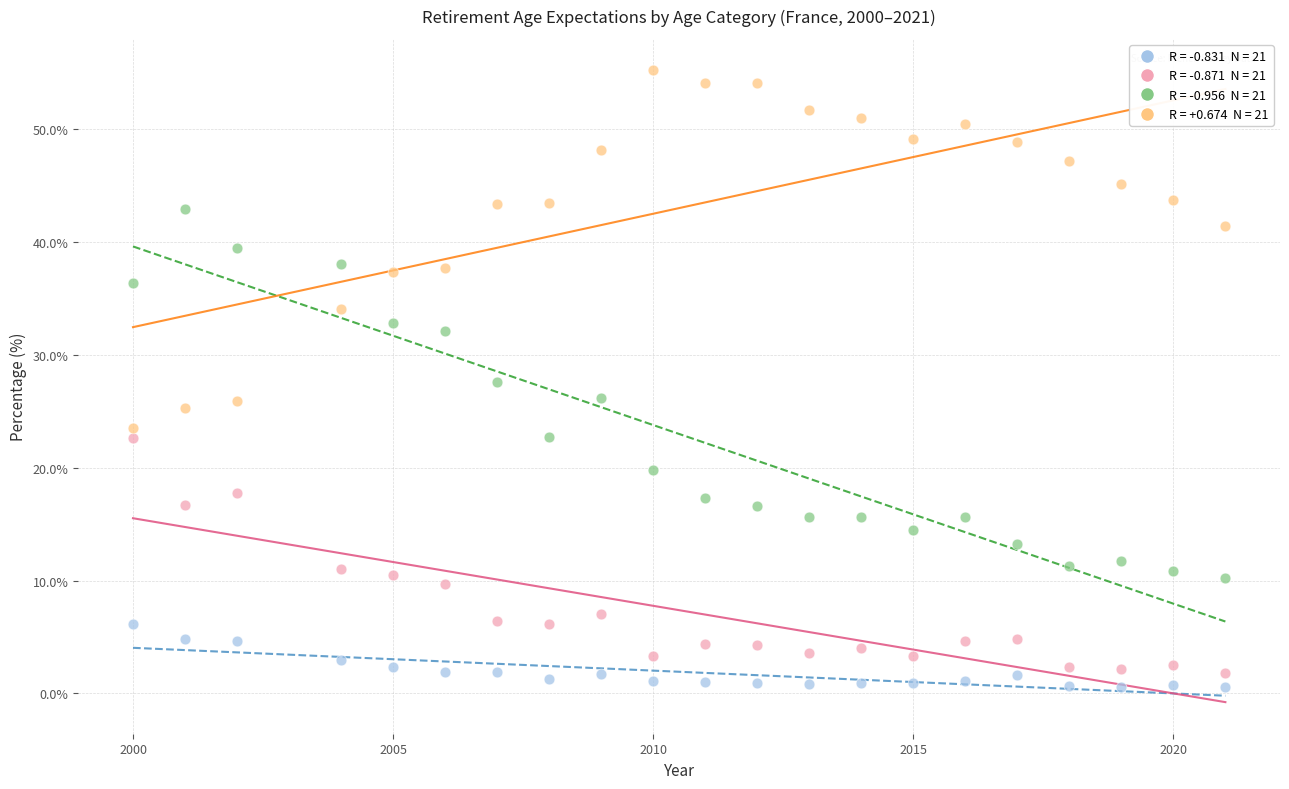

Across all data points, what is the range of Y values (max minus min)?

54.7